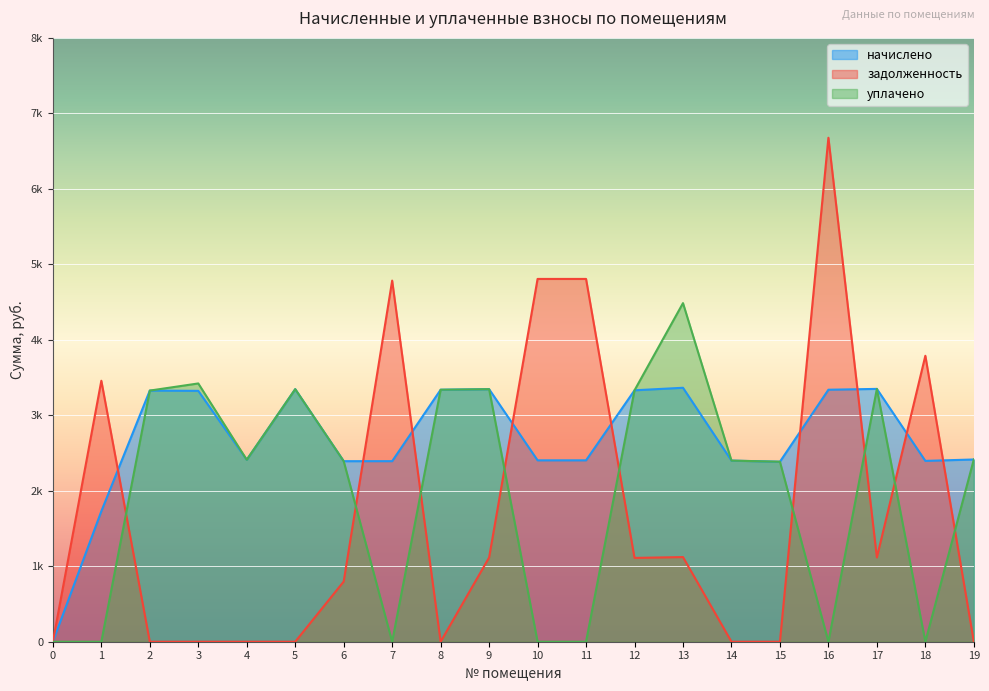

Count the number of data series in this chart.

3